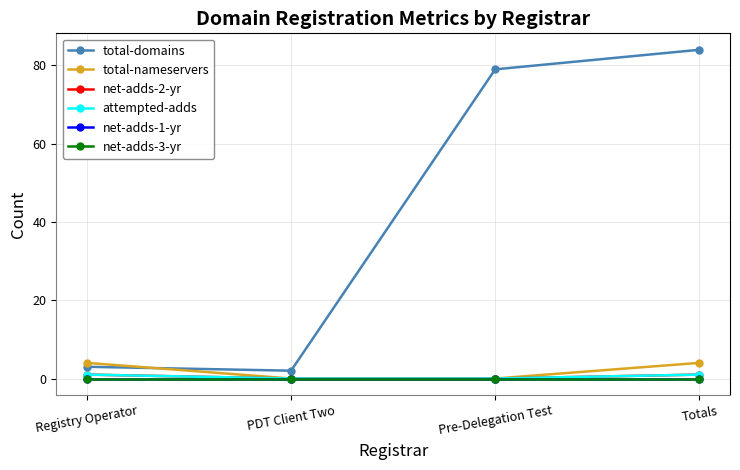

Count the attempted-adds values in the range 0 to 1.

4